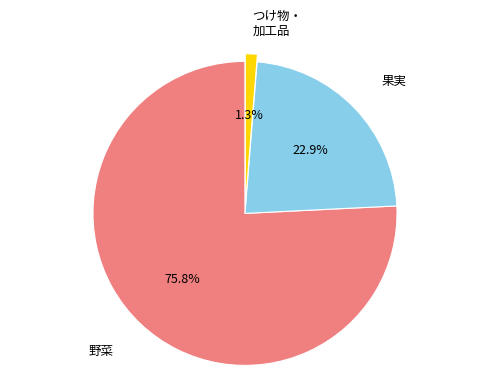

Does any single category account for the majority?

Yes